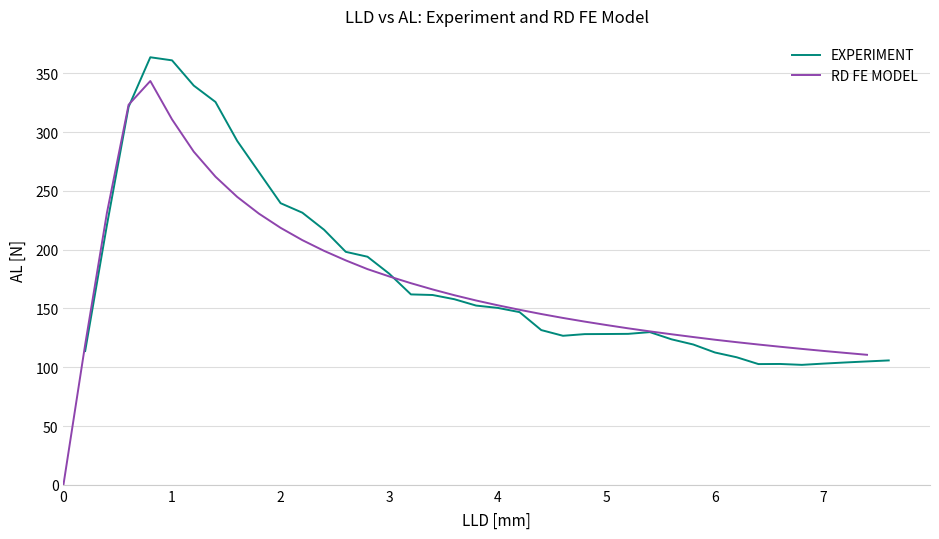

What is the maximum value for RD FE MODEL?

343.5